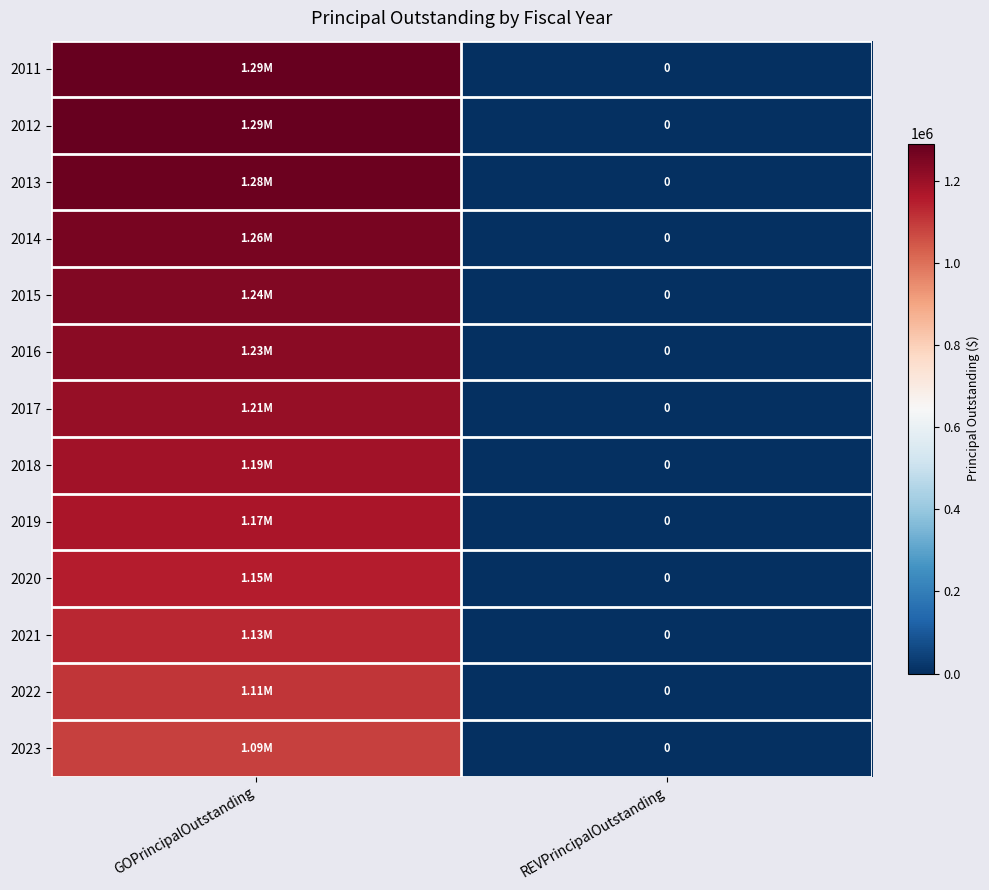

How many values in 2012 are above zero?

1